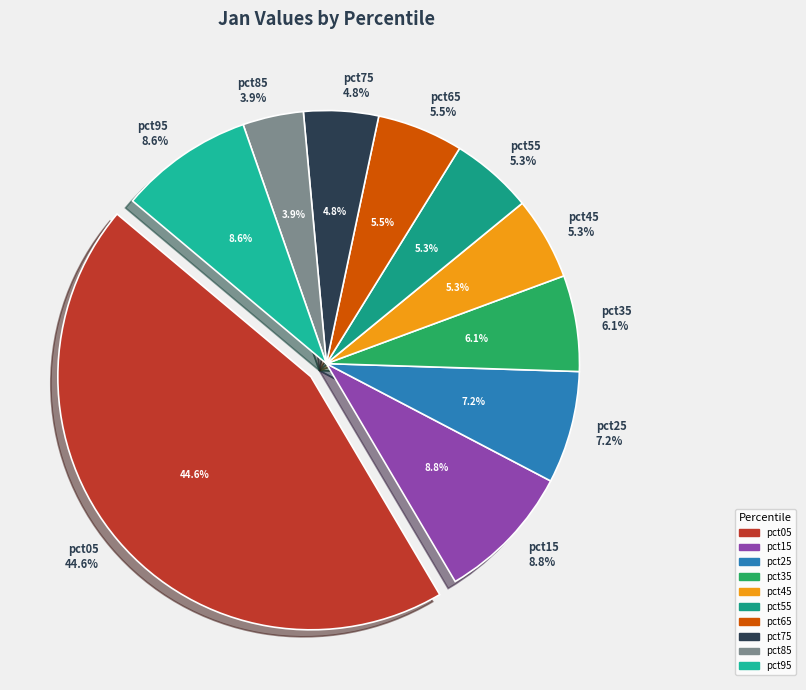

Which category has the smallest portion of the pie?

pct85